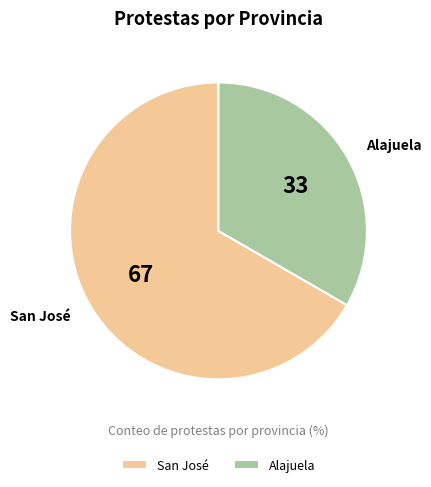

Does Alajuela account for over 50% of the chart?

No